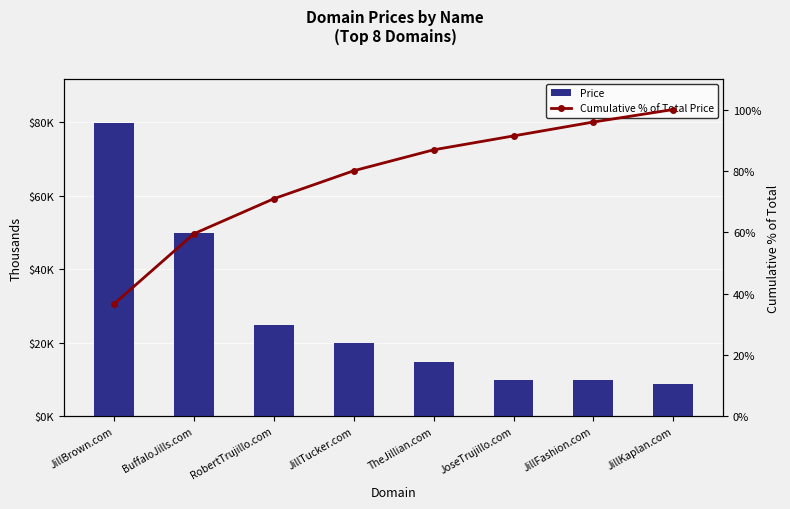

At which label does Cumulative % of Total Price first exceed 86?

TheJillian.com